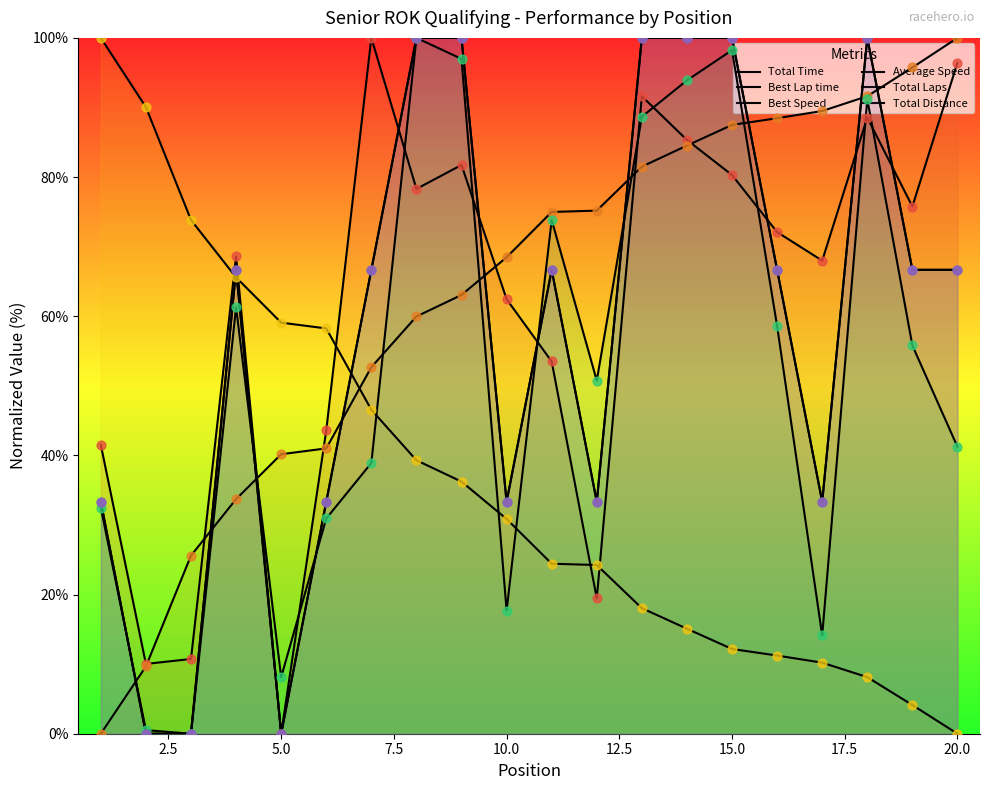

Which series contains the highest Y value?

Total Time